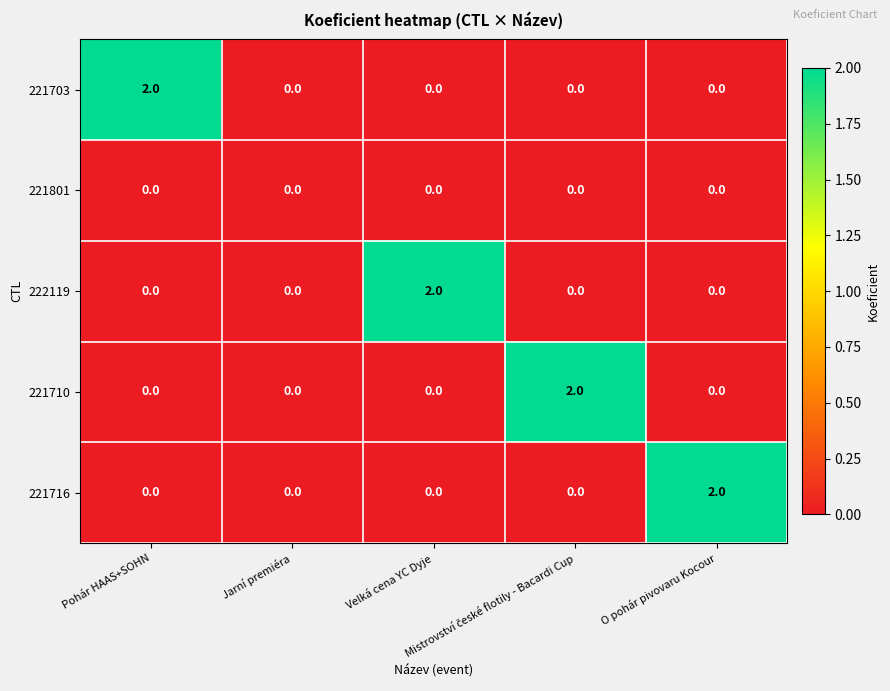

How many 222119 values are between 0 and 1?

4